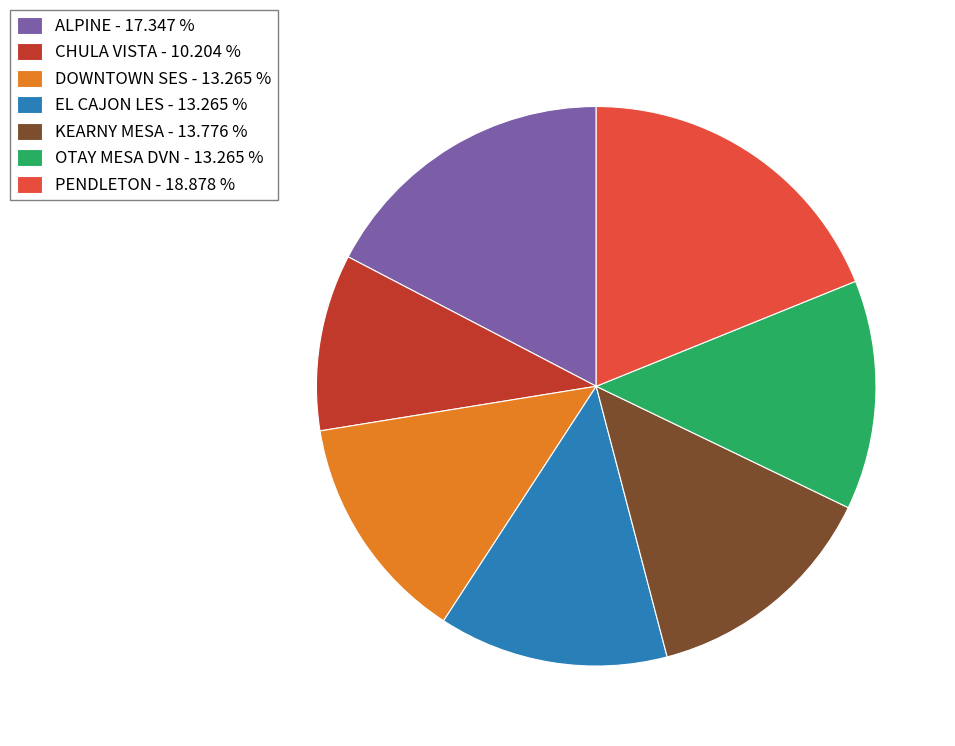

Combined, do EL CAJON LES and ALPINE account for over 50%?

No